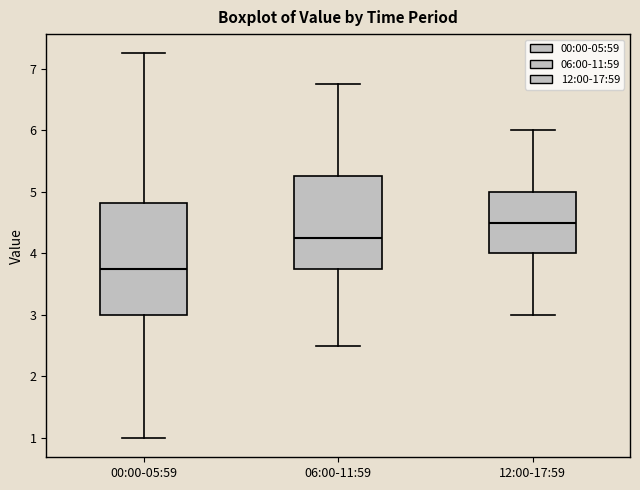

Where does the lower whisker of the box for 12:00-17:59 end on the y-axis? The values are not printed on the chart, so give them approximately, as read against the axis.

3.0